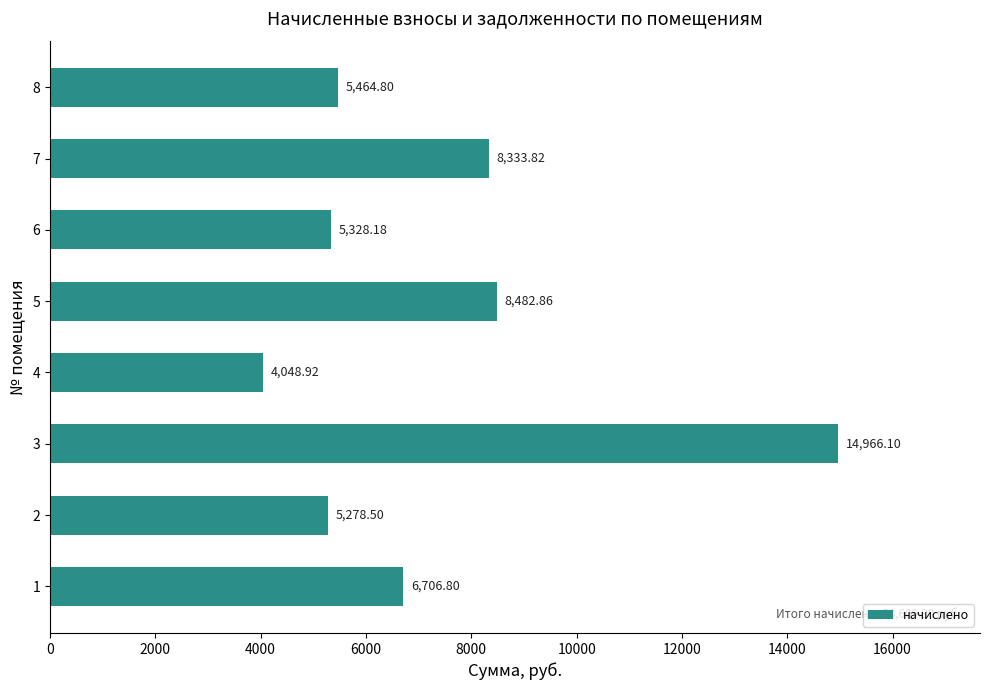

How many distinct data groups are displayed?

1